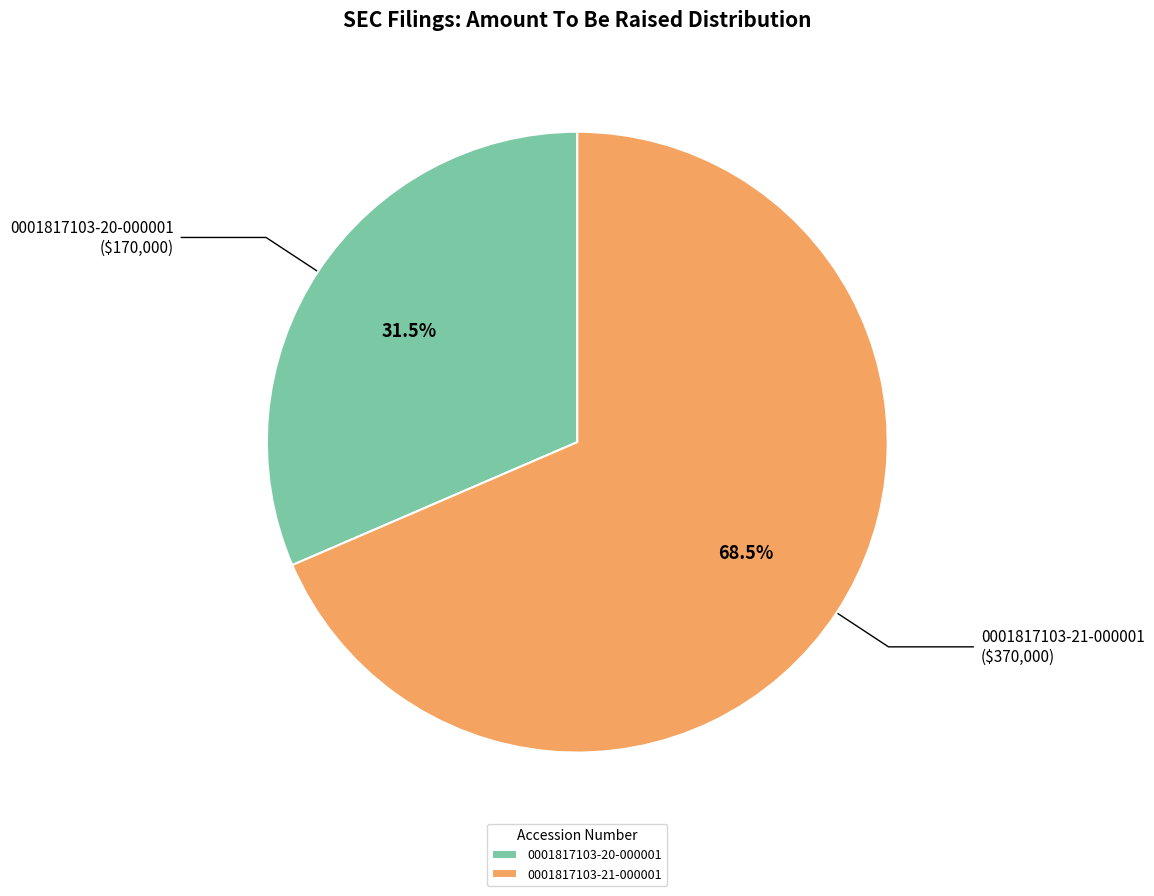

Does 0001817103-21-000001 represent more than half of the total?

Yes